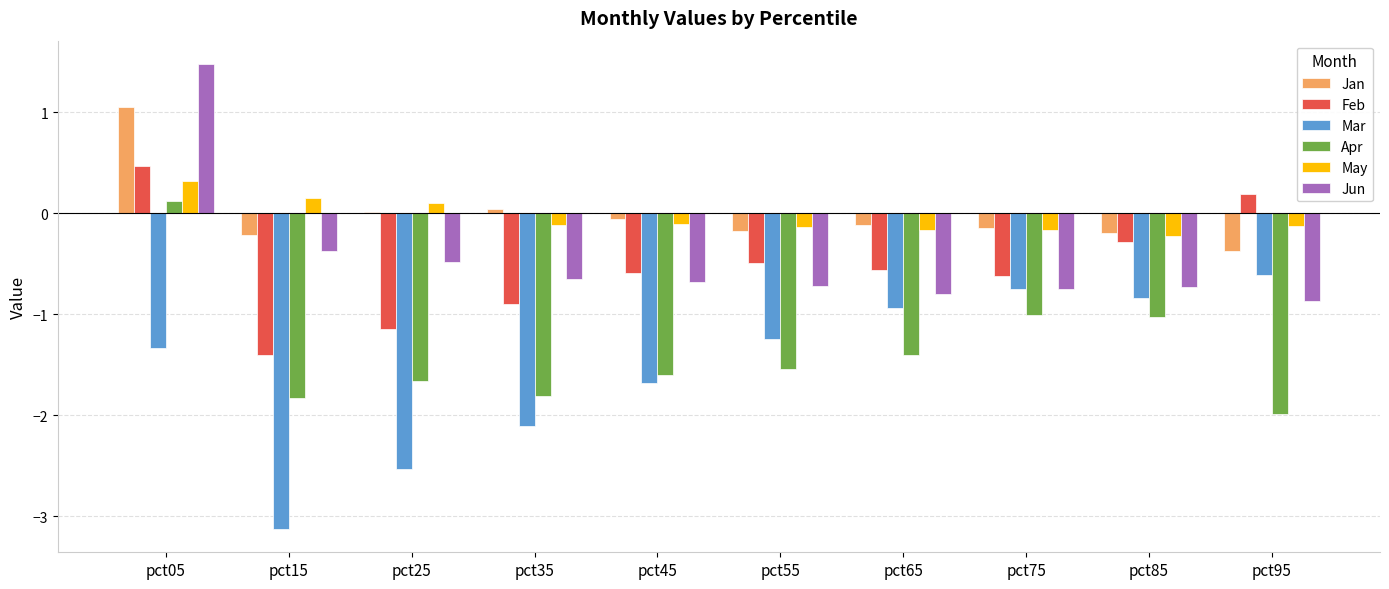

Which series has the largest range (max minus min)?

Mar